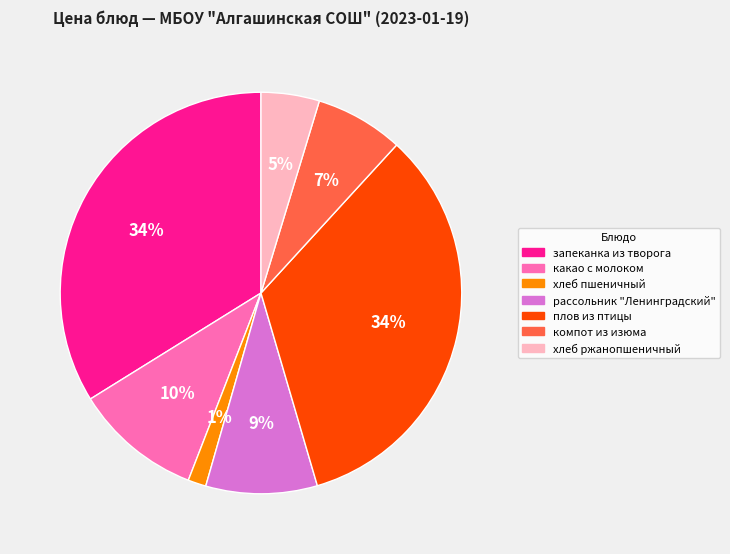

What is the smallest slice in the pie chart?

хлеб пшеничный